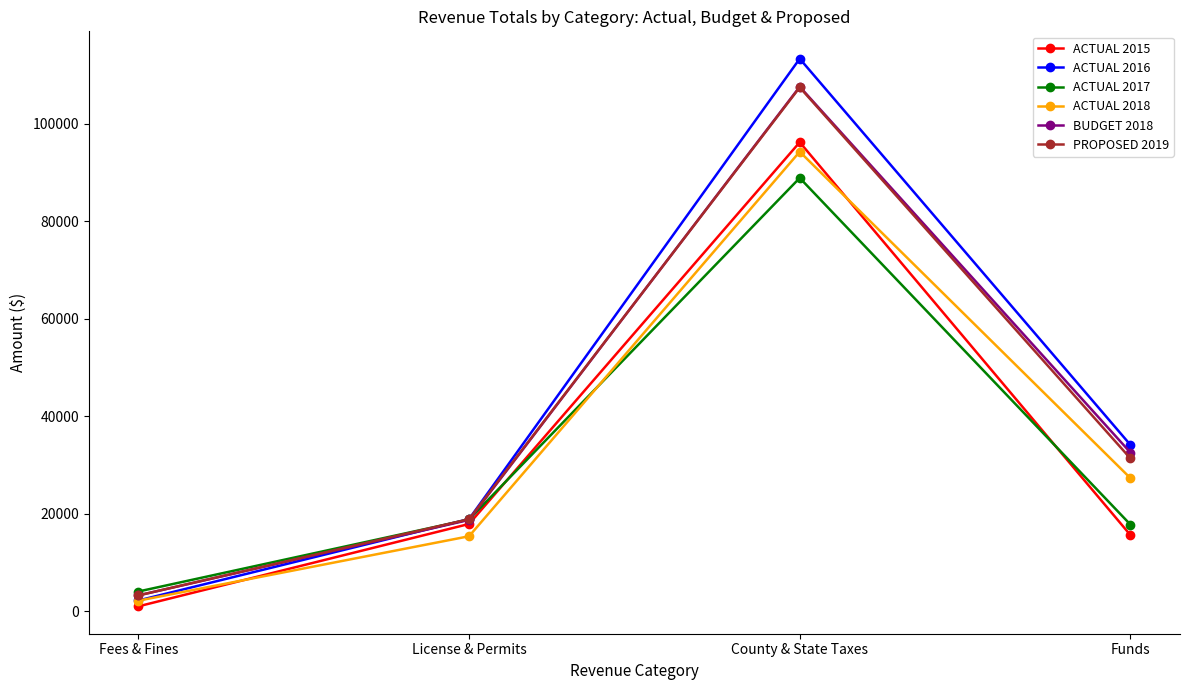

The value of ACTUAL 2017 at Funds is 5269.2. True or false?

False